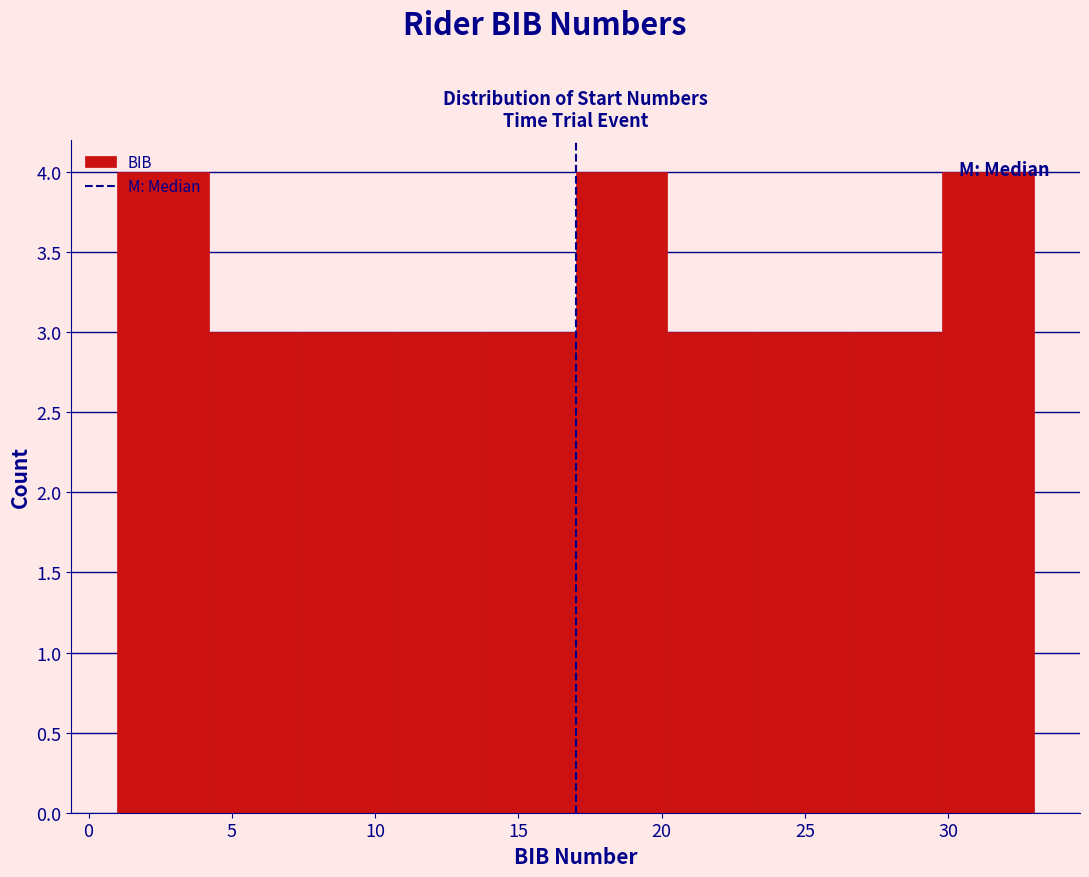

Reading left to right, transcribe this chart: for each bar, give the range it covers on the x-axis and its height. Neither the bar edges nor the heights are printed on the chart, so give them approximately, as read against the axes.

1.0 to 4.2: 4
4.2 to 7.4: 3
7.4 to 10.6: 3
10.6 to 13.8: 3
13.8 to 17.0: 3
17.0 to 20.2: 4
20.2 to 23.4: 3
23.4 to 26.6: 3
26.6 to 29.8: 3
29.8 to 33.0: 4